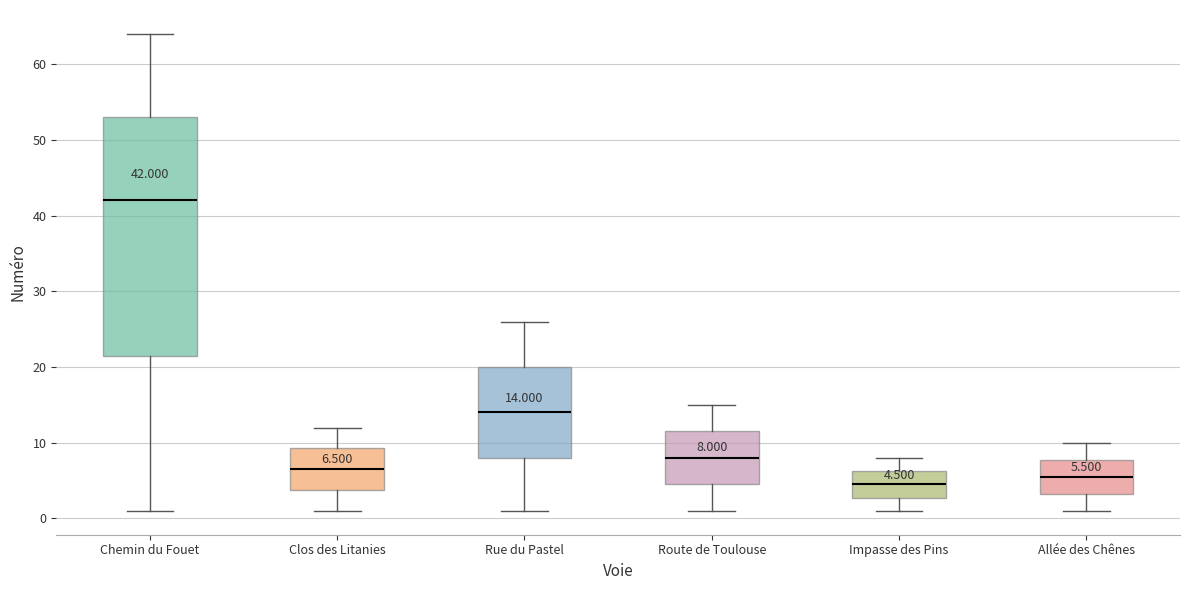

Which box is the tallest, from its lower edge to its upper edge?

Chemin du Fouet